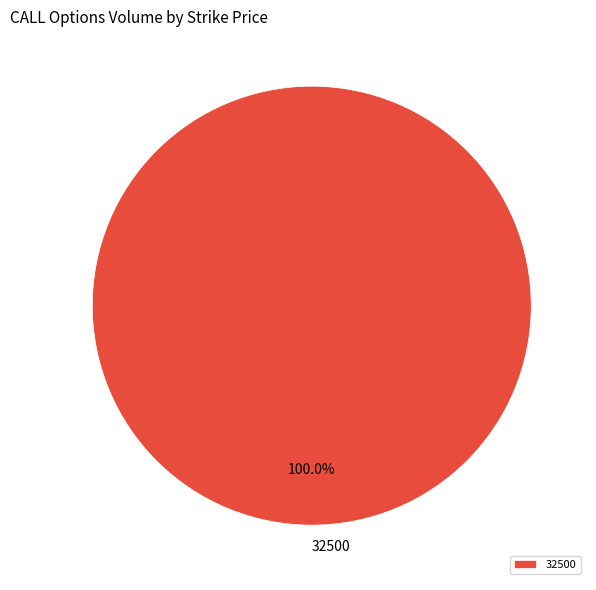

Rank the categories by value from highest to lowest.

32500